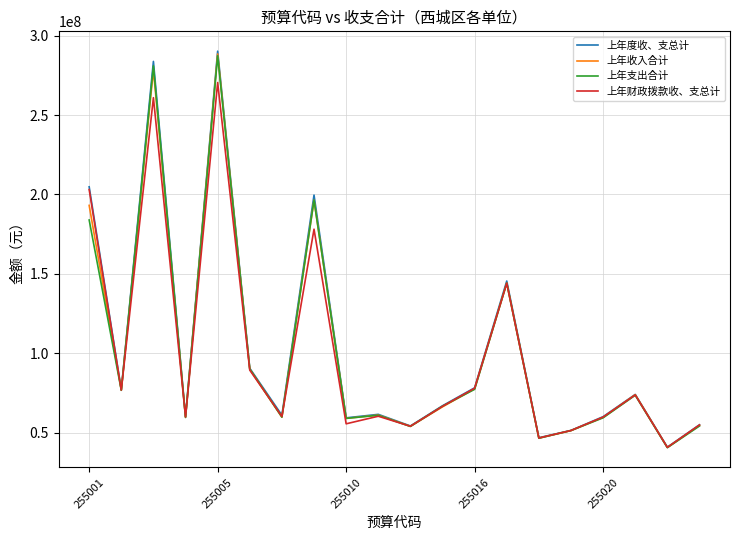

What is the difference between the maximum and minimum values in the 上年度收、支总计 series?

249303911.2